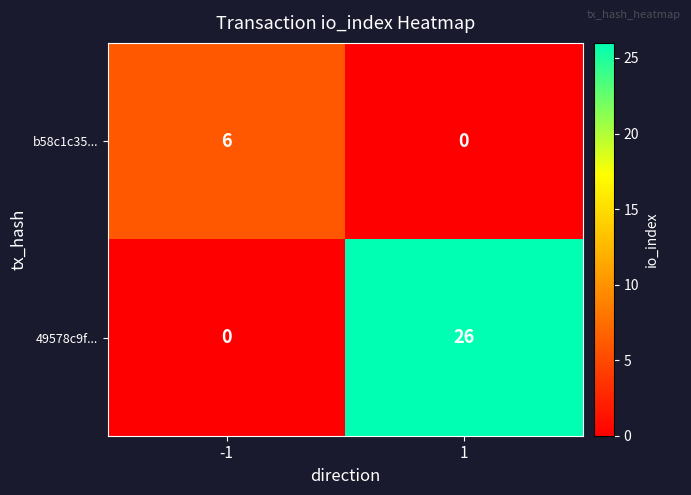

Reading left to right, list all the values displayed in this chart.

b58c1c35...: 6	0
49578c9f...: 0	26